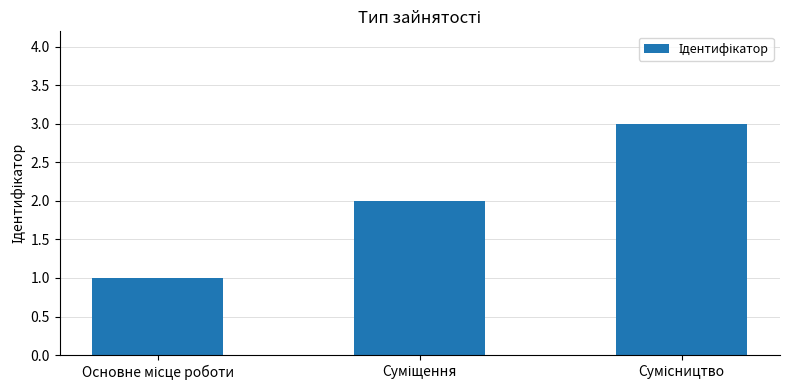

What is the sum of all values?

6